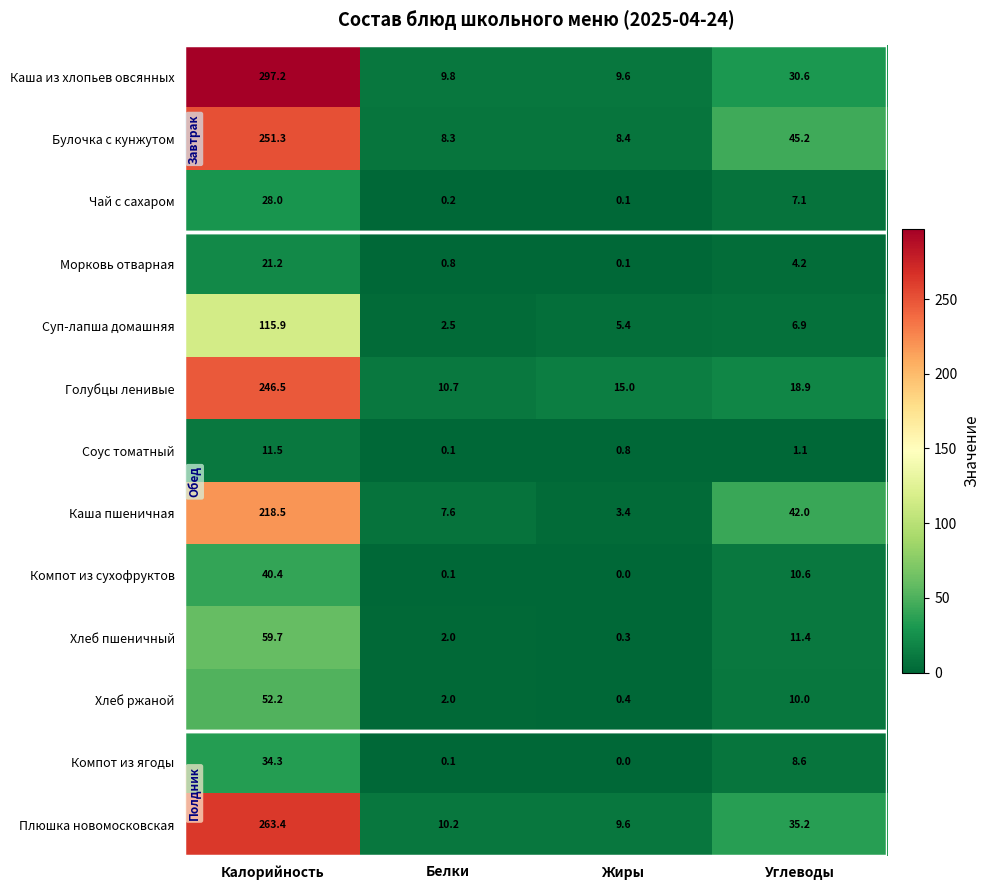

Which series has the largest range (max minus min)?

Каша из хлопьев овсянных